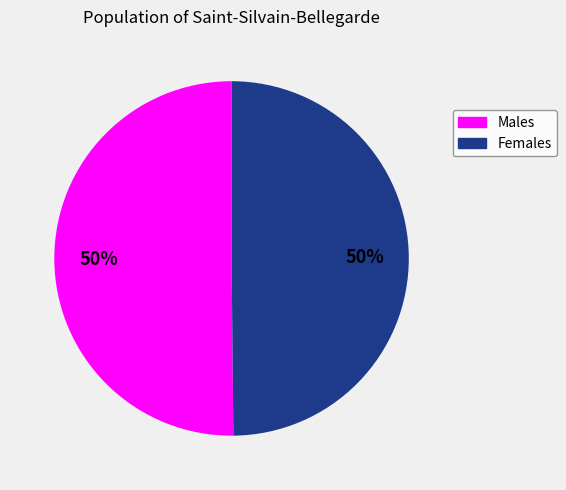

To the nearest percent, what is the average slice percentage?

50%